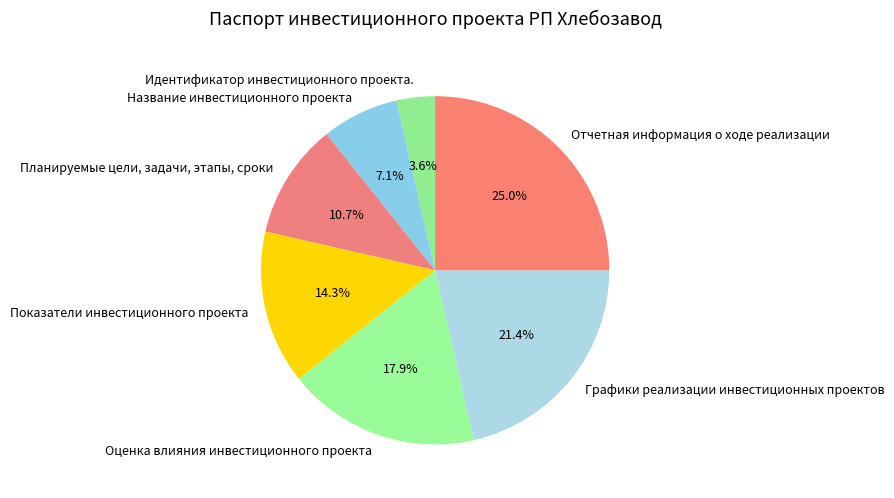

Is it true that Показатели инвестиционного проекта is 6% of the pie?

False